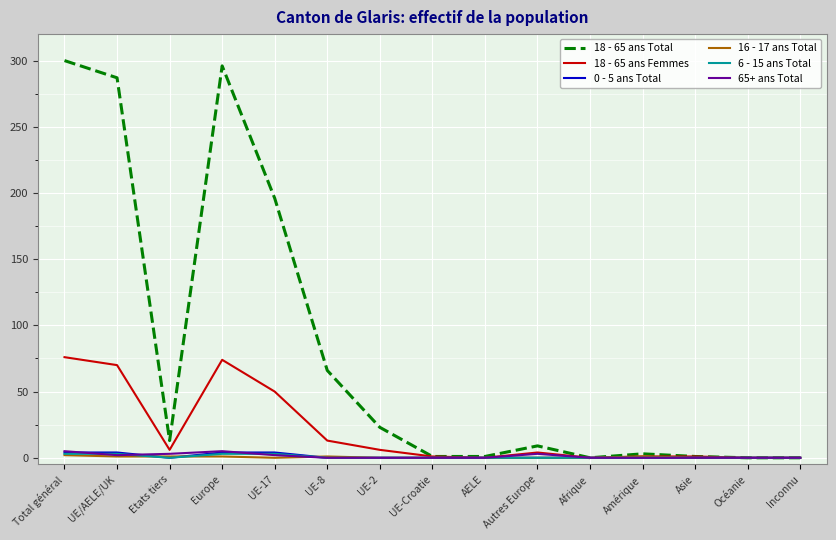

What is the greatest value displayed?

300